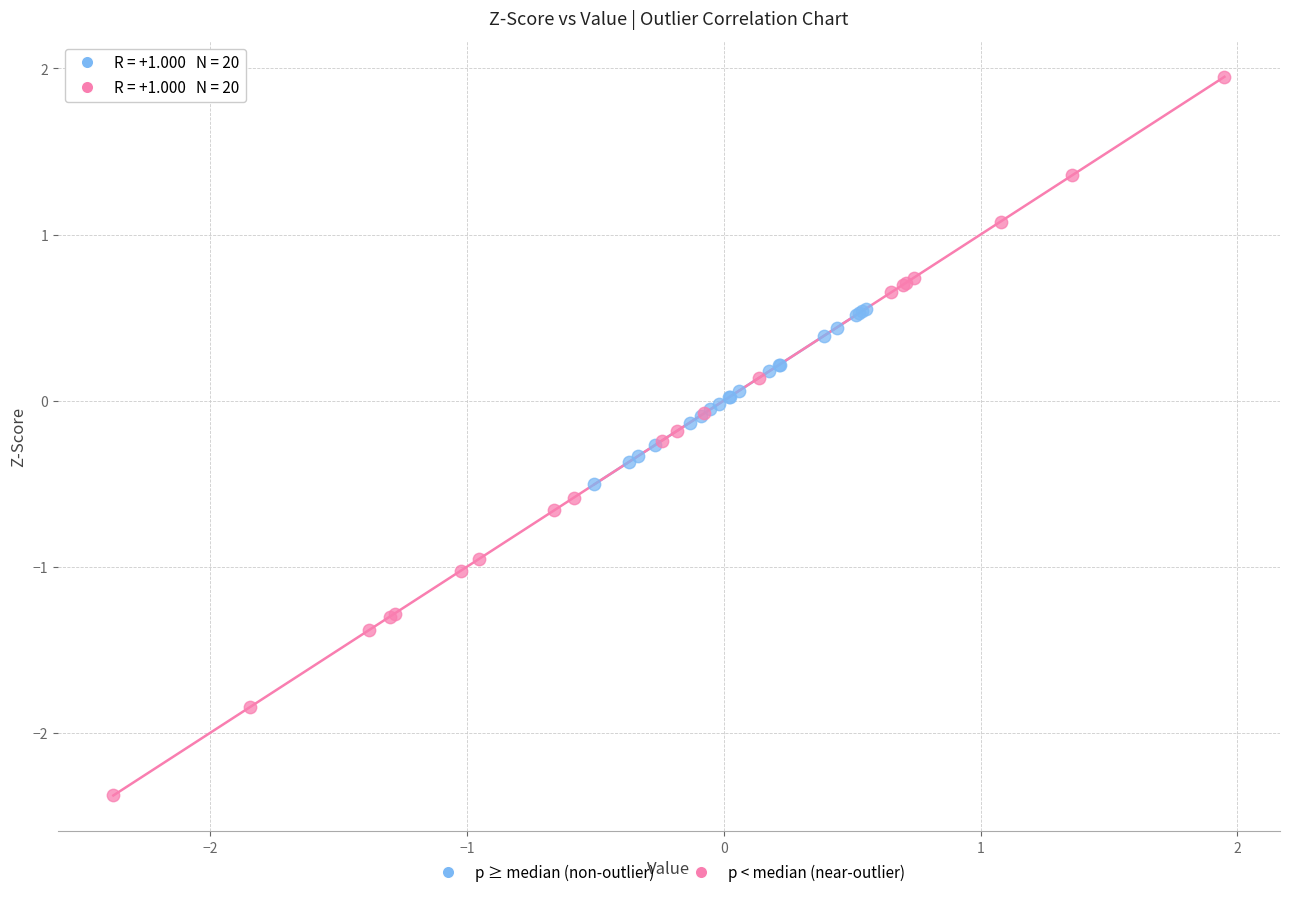

Which series reaches the maximum Y coordinate?

p < median (near-outlier)